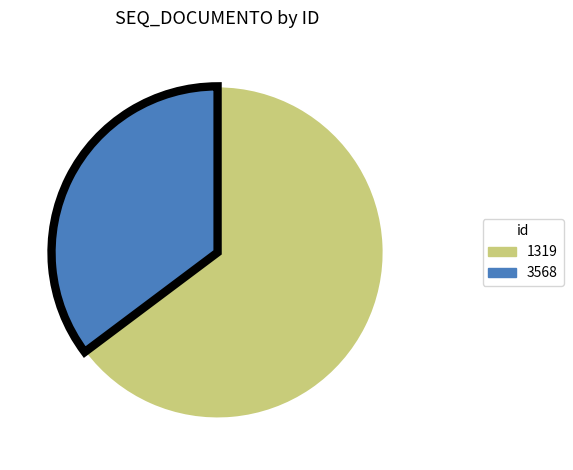

Which slice represents more than half of the pie?

1319